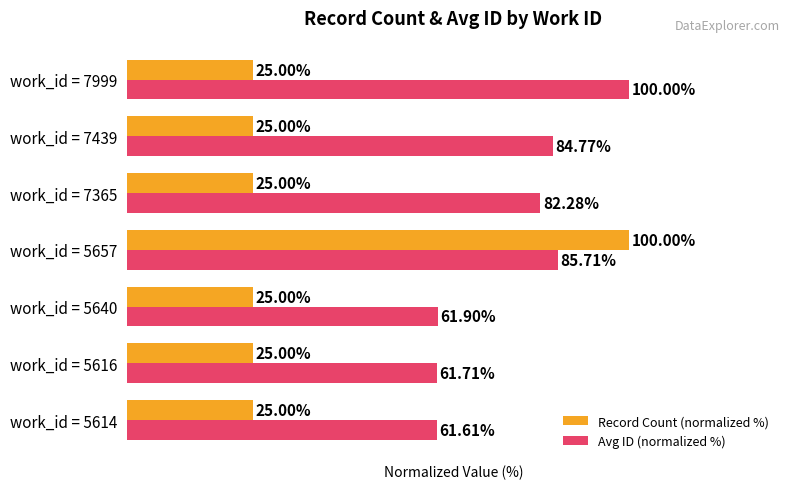

At which category is the sum across all series the highest?

work_id = 5657